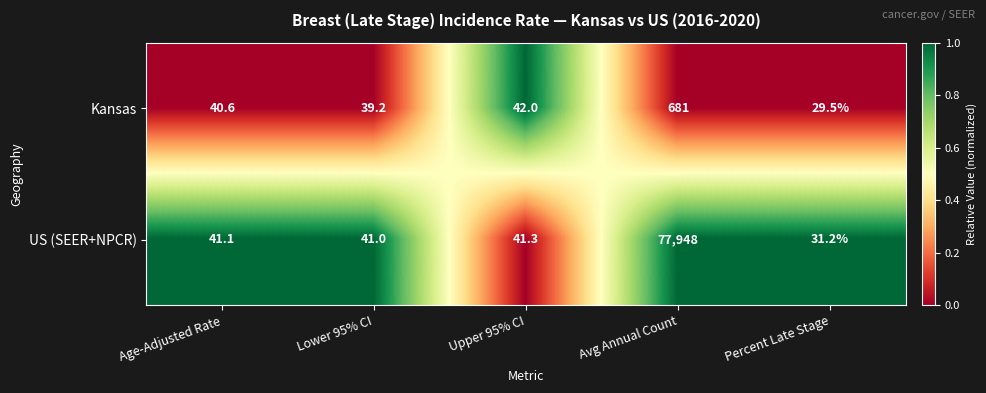

The Kansas series shows 70.8 at Age-Adjusted Rate. True or false?

False